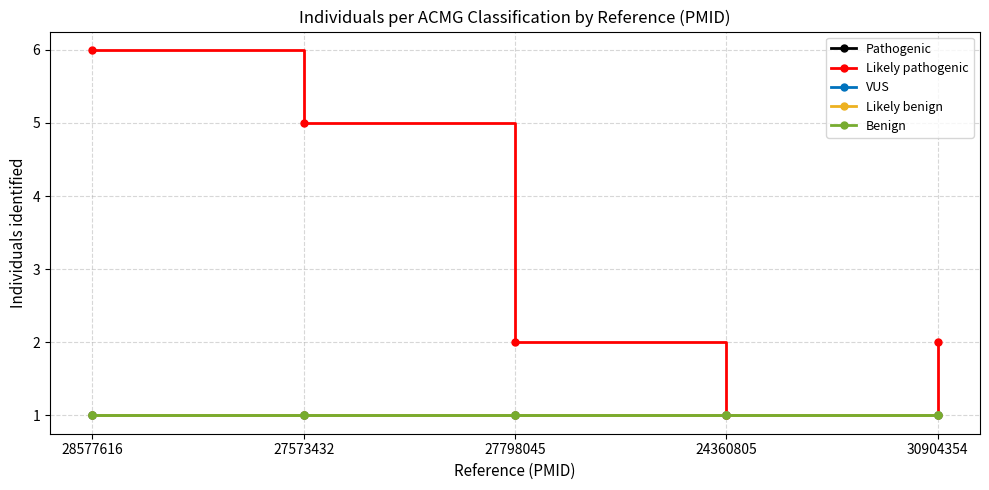

Is this an area chart (filled region under the line)?

No